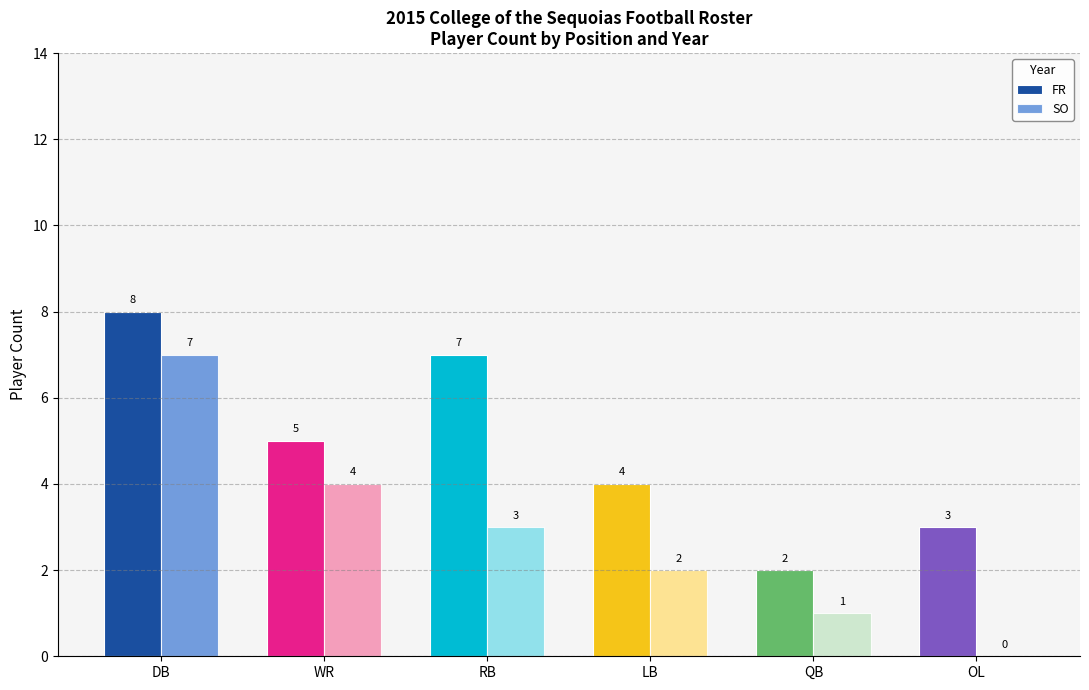

What is the total value across all series at WR?

9